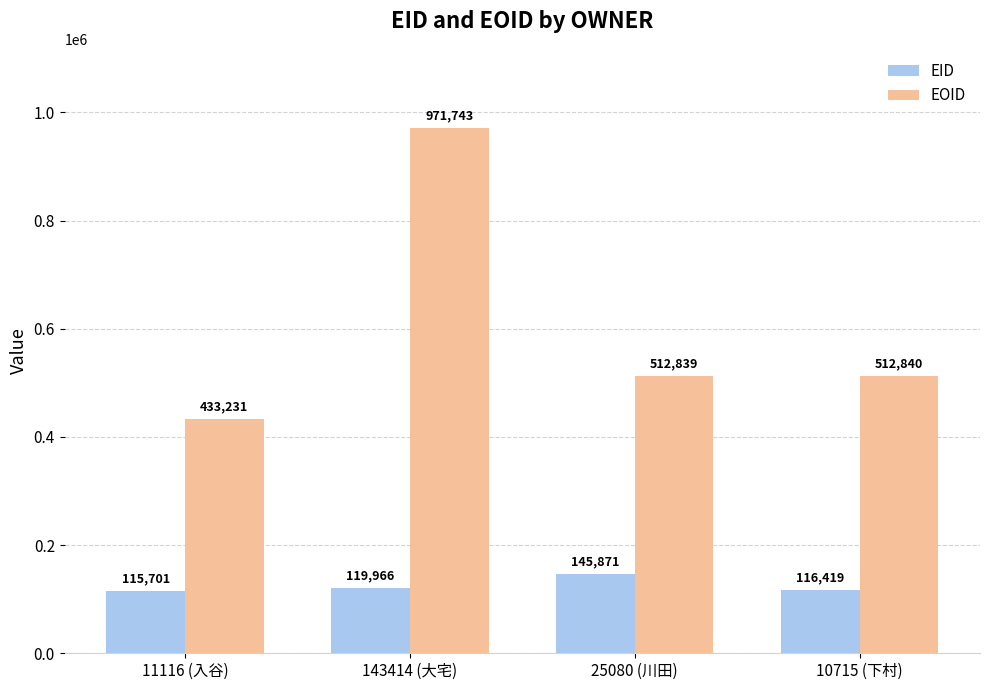

At which label does EOID first exceed 512840?

143414 (大宅)